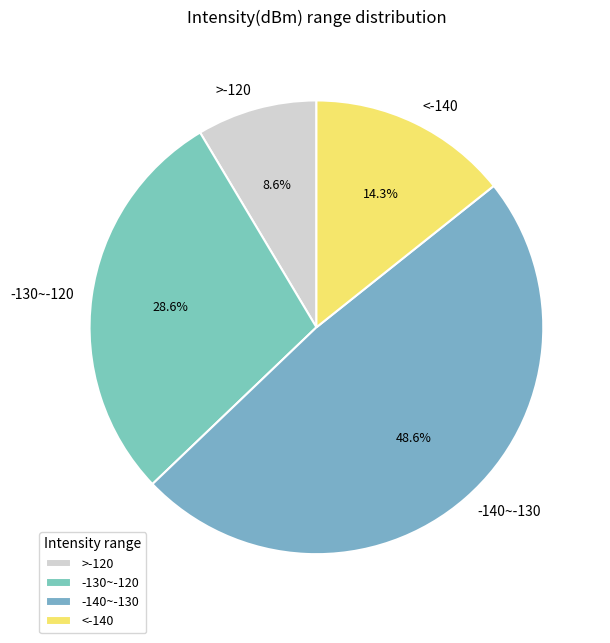

How many slices are in this pie chart?

4